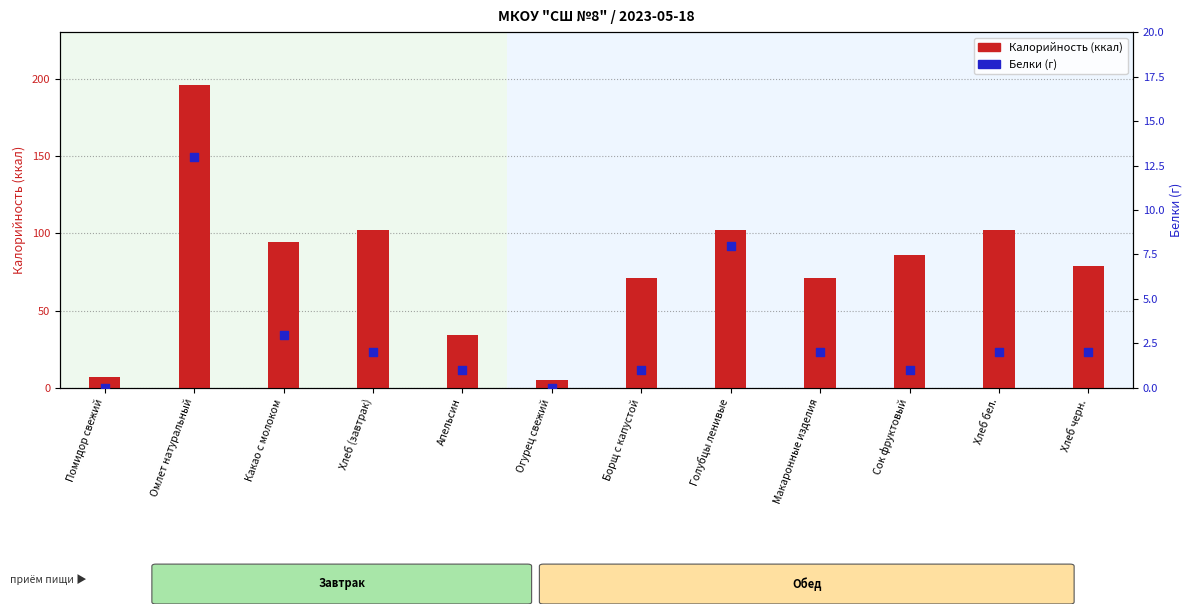

Which series has the largest Y range (max minus min)?

Калорийность